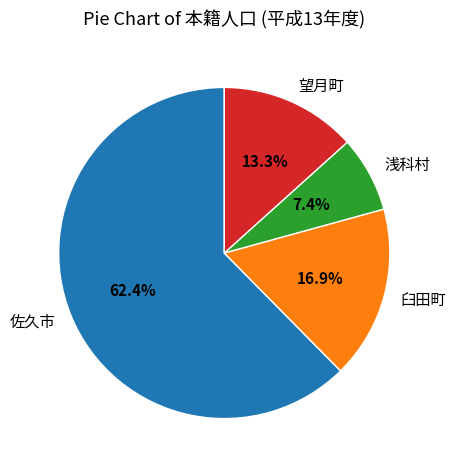

To the nearest percent, what is the difference between the 望月町 and 臼田町 slice percentages?

4%